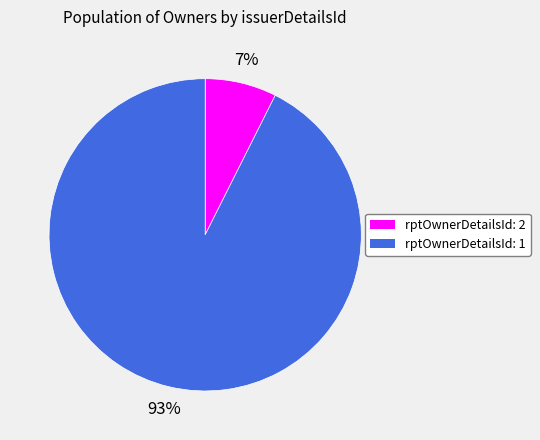

Which category has the biggest portion of the pie?

rptOwnerDetailsId: 1